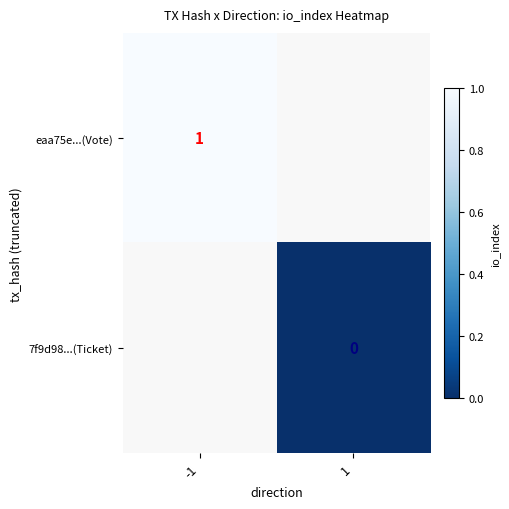

Is the value of eaa75e...(Vote) at -1 greater than the value of 7f9d98...(Ticket) at 1?

Yes